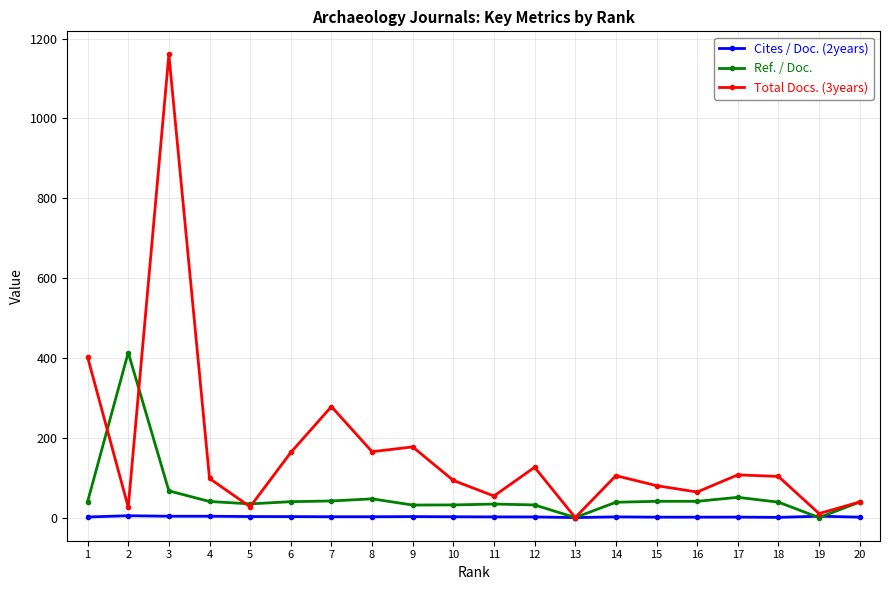

True or false: Total Docs. (3years) has more than 2 interior local peaks.

True